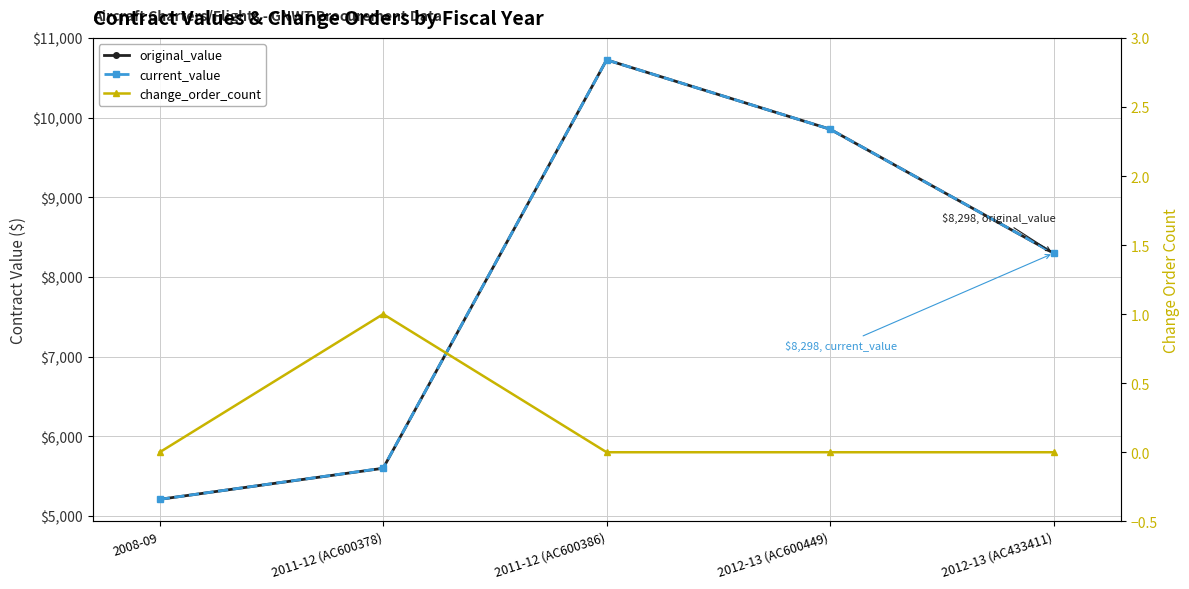

Reading right to left, list all the values displayed in this chart.

original_value: 2012-13 (AC433411)=8298.0	2012-13 (AC600449)=9855.0	2011-12 (AC600386)=10725.8	2011-12 (AC600378)=5597.2	2008-09=5207.3
current_value: 2012-13 (AC433411)=8298.0	2012-13 (AC600449)=9855.0	2011-12 (AC600386)=10725.8	2011-12 (AC600378)=5598.7	2008-09=5207.3
change_order_count: 2012-13 (AC433411)=0.0	2012-13 (AC600449)=0.0	2011-12 (AC600386)=0.0	2011-12 (AC600378)=1.0	2008-09=0.0